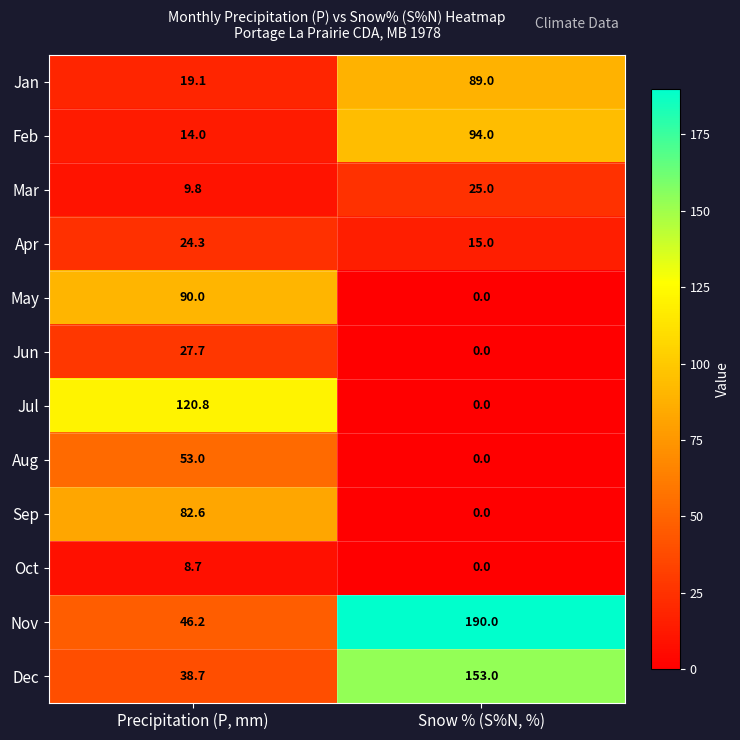

At which label is Mar closest to 17?

Precipitation (P, mm)